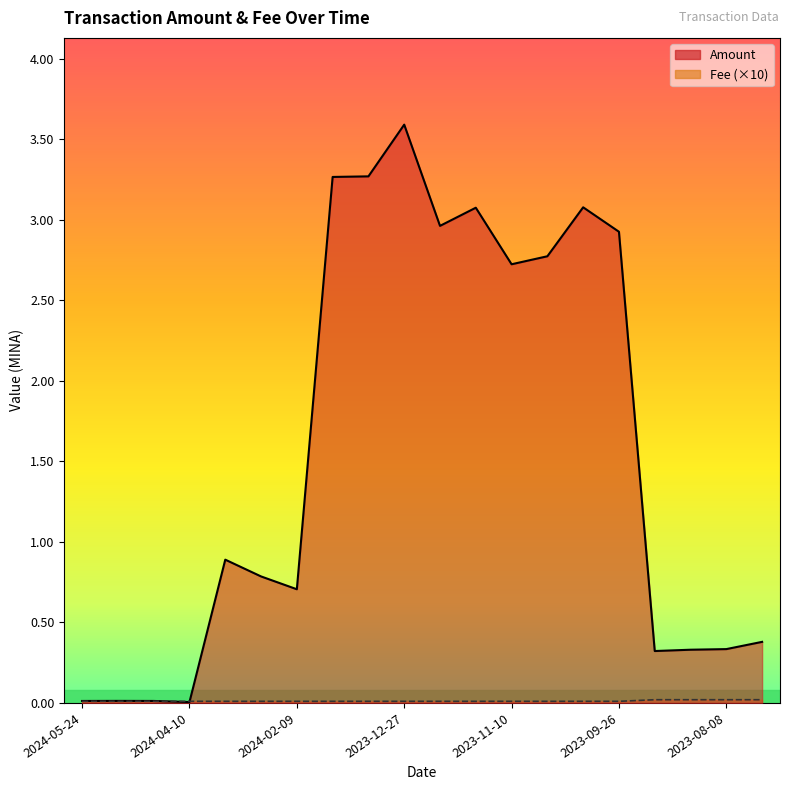

Reading left to right, extract all data points from this chart.

Amount: 2024-05-24=0.0	2024-05-09=0.0	2024-04-23=0.0	2024-04-10=0.0	2024-03-10=0.9	2024-02-25=0.8	2024-02-09=0.7	2024-01-24=3.3	2024-01-10=3.3	2023-12-27=3.6	2023-12-10=3.0	2023-11-25=3.1	2023-11-10=2.7	2023-10-27=2.8	2023-10-11=3.1	2023-09-26=2.9	2023-09-10=0.3	2023-08-26=0.3	2023-08-08=0.3	2023-07-25=0.4
Fee: 2024-05-24=0.0	2024-05-09=0.0	2024-04-23=0.0	2024-04-10=0.0	2024-03-10=0.0	2024-02-25=0.0	2024-02-09=0.0	2024-01-24=0.0	2024-01-10=0.0	2023-12-27=0.0	2023-12-10=0.0	2023-11-25=0.0	2023-11-10=0.0	2023-10-27=0.0	2023-10-11=0.0	2023-09-26=0.0	2023-09-10=0.0	2023-08-26=0.0	2023-08-08=0.0	2023-07-25=0.0